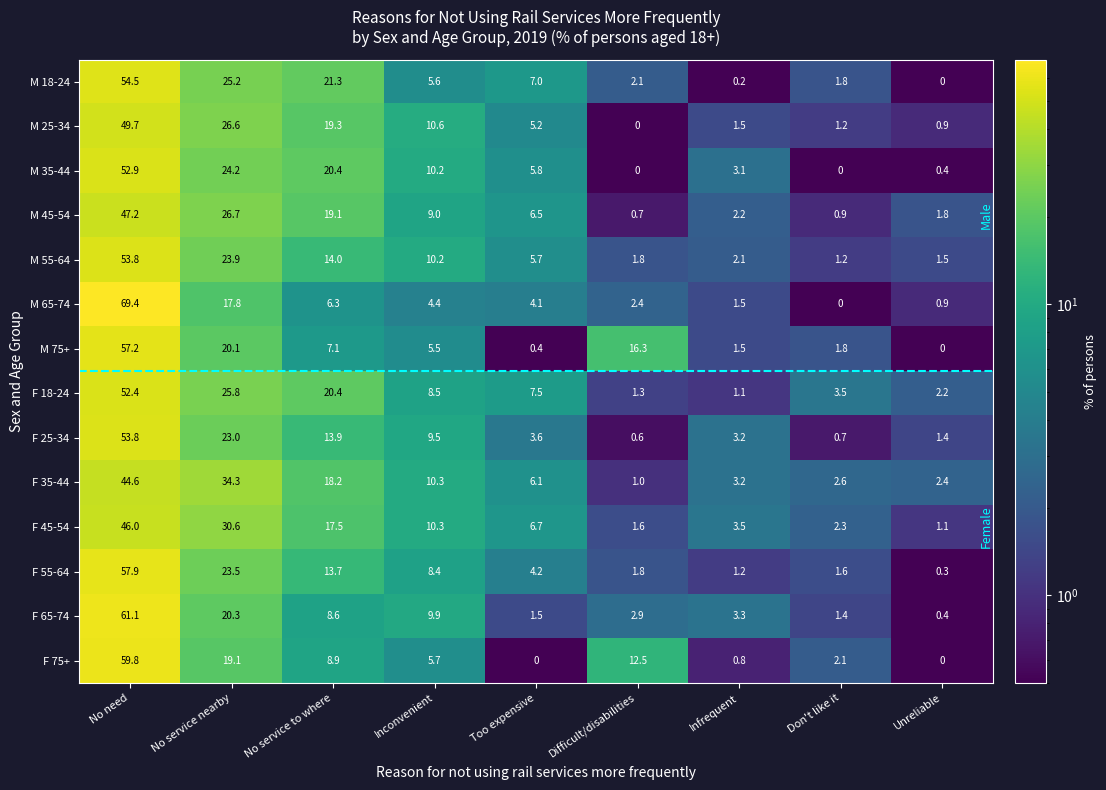

What is the difference between the maximum and minimum values in the F 65-74 series?

60.7